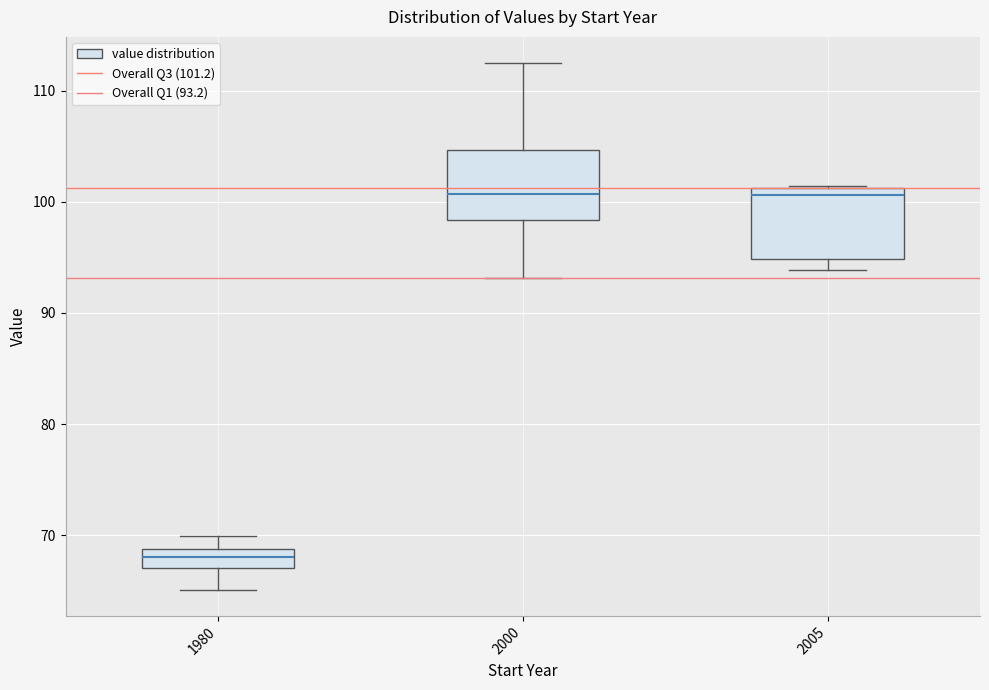

Reading left to right, transcribe this box plot: for each box, give where its median line is, the range the box spans, and where its two whiskers end, as read against the y-axis. The values are not printed on the chart, so give them approximately, as read against the axis.

1980: median 68, box 67 to 69, whiskers 65 to 70
2000: median 101, box 98 to 105, whiskers 93 to 112
2005: median 101 (just below the box's upper edge), box 95 to 101, whiskers 94 to 101